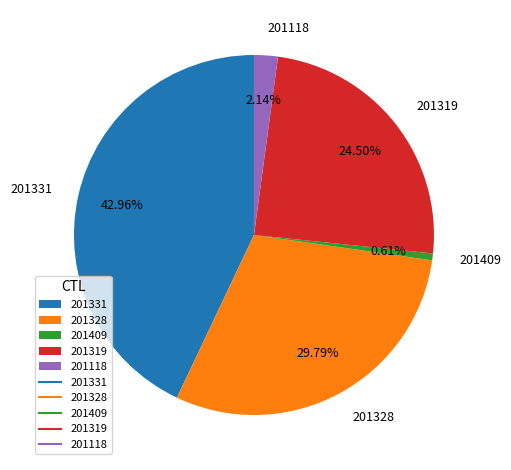

Does 201319 account for over 50% of the chart?

No